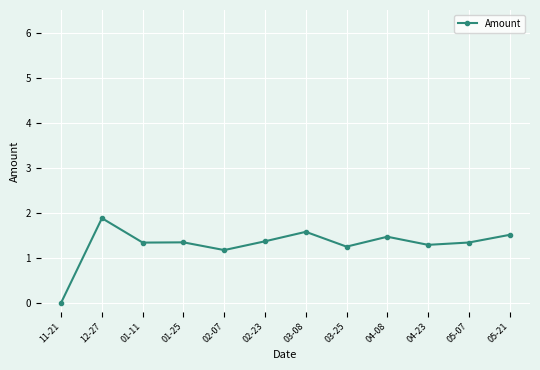

True or false: the data shows 1.2 at 02-07.

True